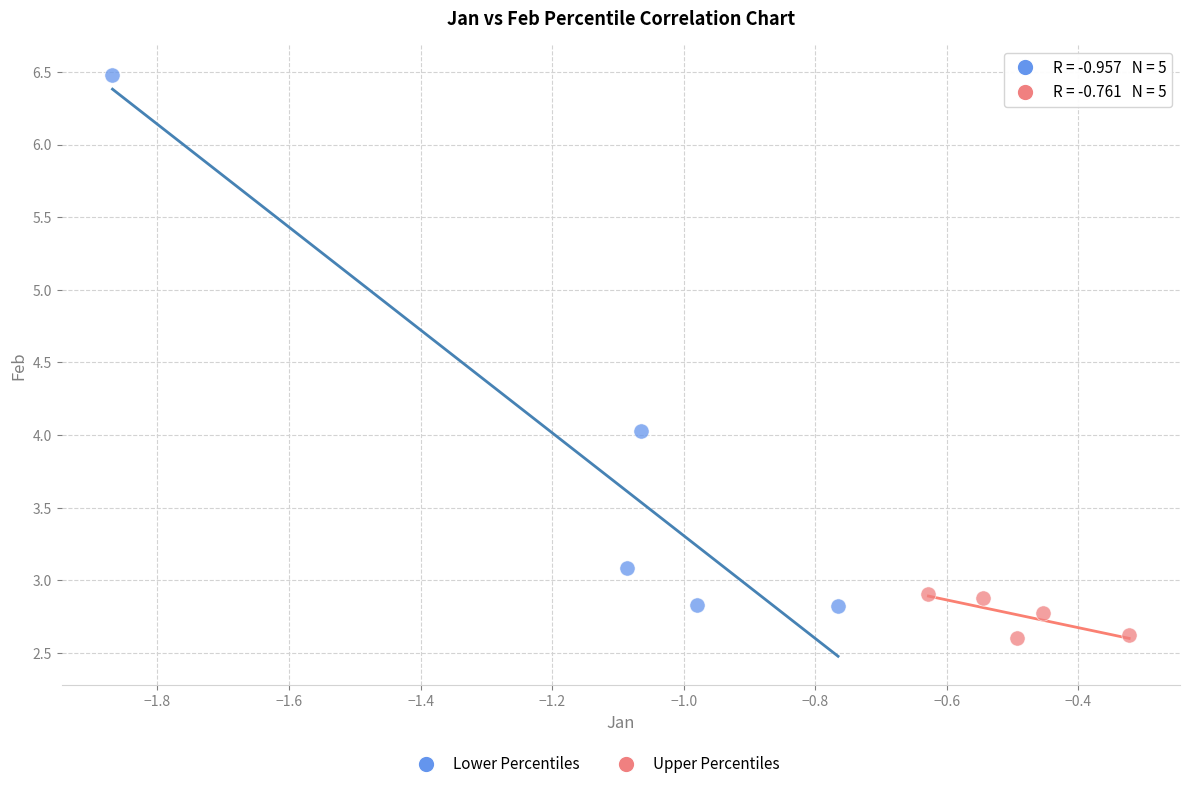

Which series contains the lowest Y value?

Upper Percentiles